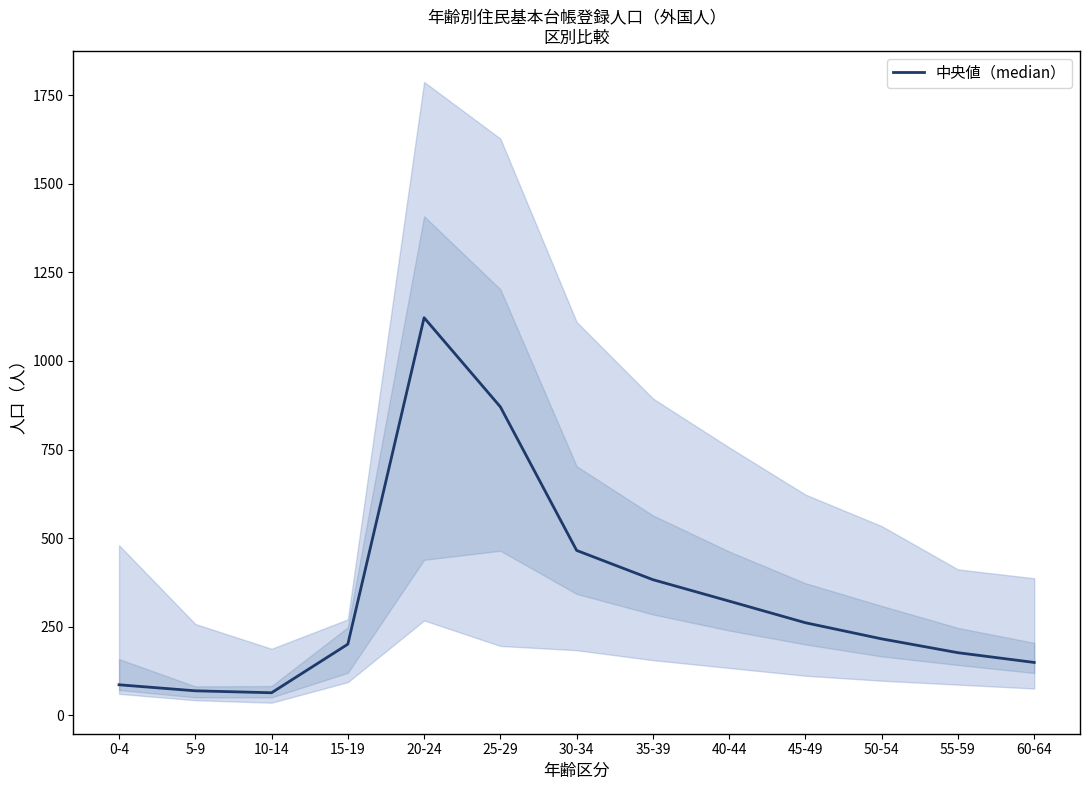

The chart shows a value of 216.0 at 50-54. True or false?

True